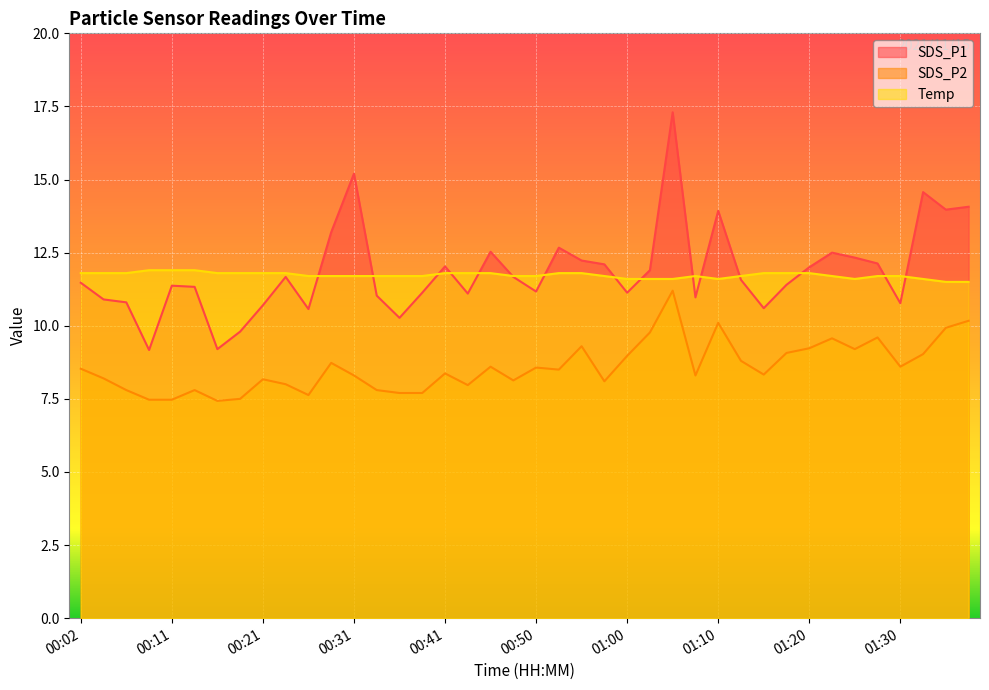

How many lines are shown in the chart?

3